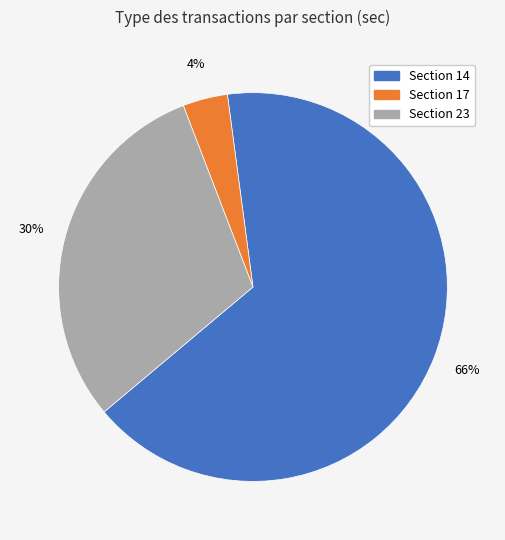

Does any single category account for the majority?

Yes